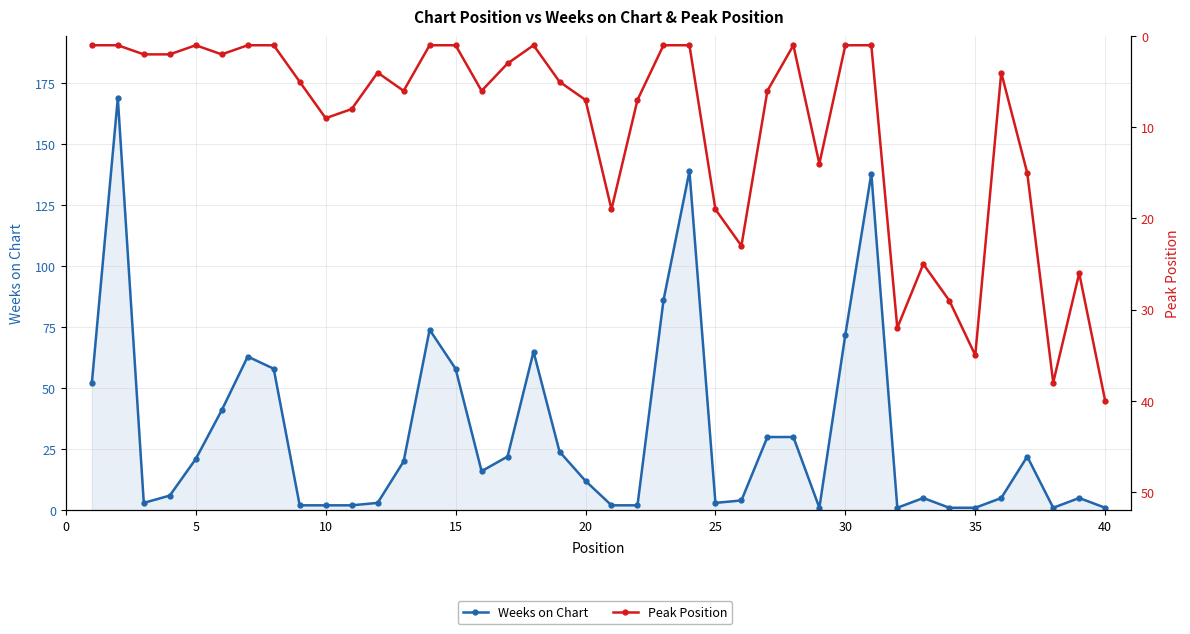

List the series in order of their overall mean, lowest first.

Peak Position, Weeks on Chart